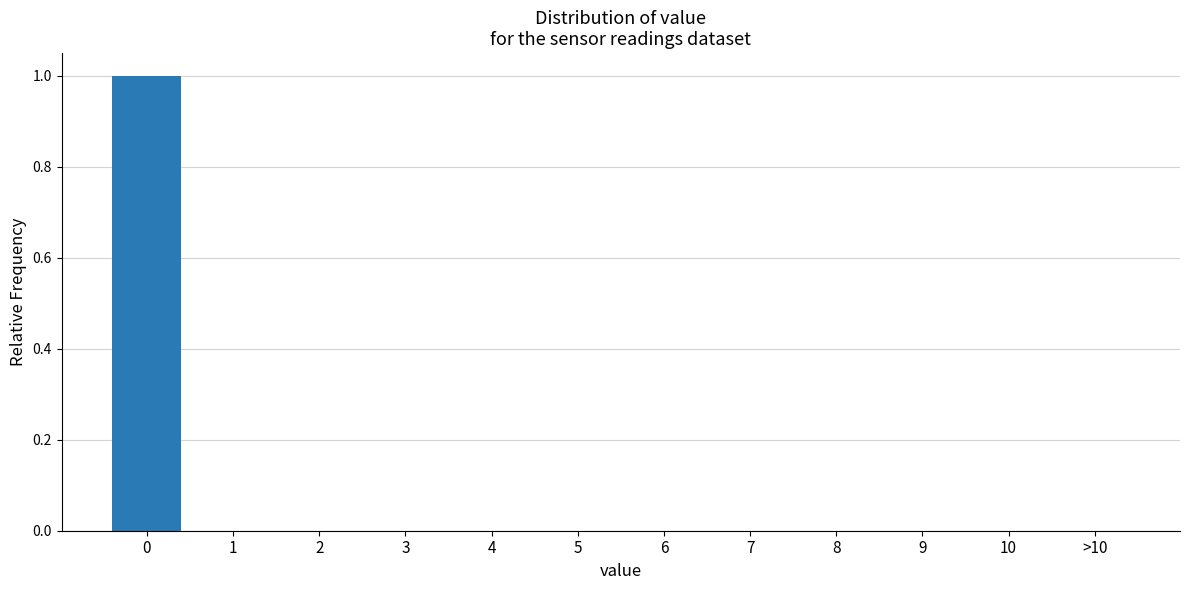

Reading left to right, list all the values displayed in this chart.

0=1	1=0	2=0	3=0	4=0	5=0	6=0	7=0	8=0	9=0	10=0	>10=0